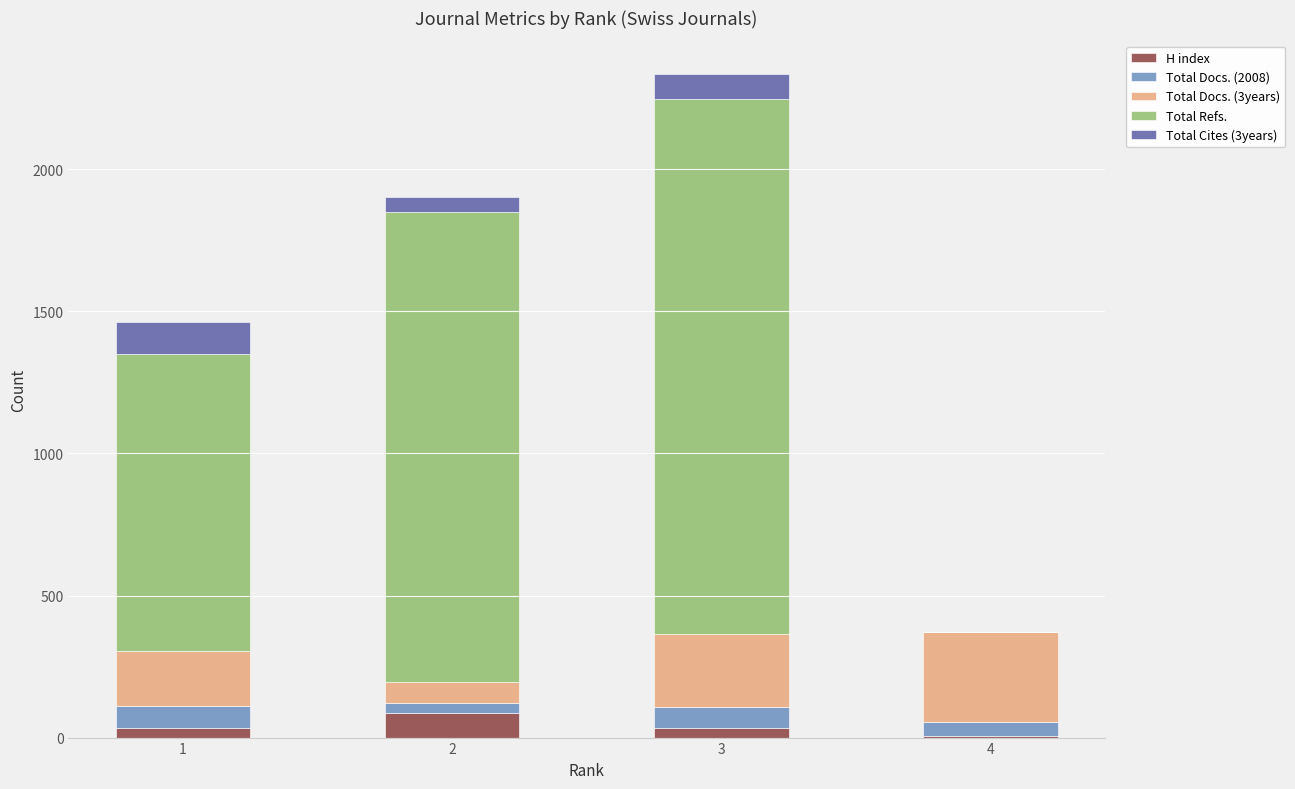

At which category is the sum across all series the highest?

3